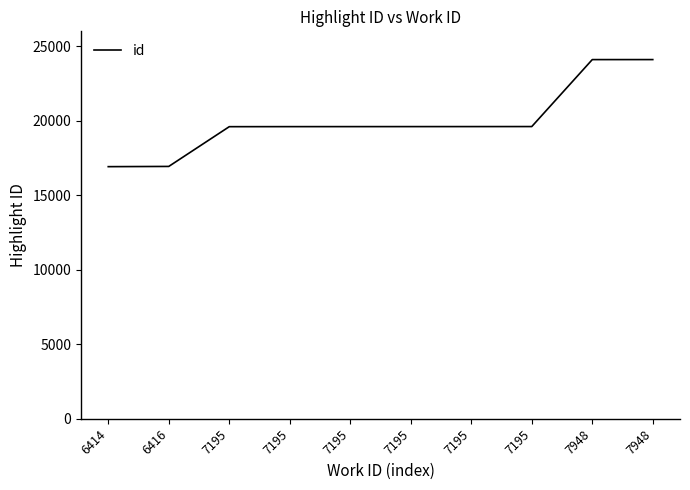

Reading left to right, list all the values displayed in this chart.

6414=16918	6416=16933	7195=19601	7195=19604	7195=19605	7195=19606	7195=19607	7195=19609	7948=24103	7948=24104